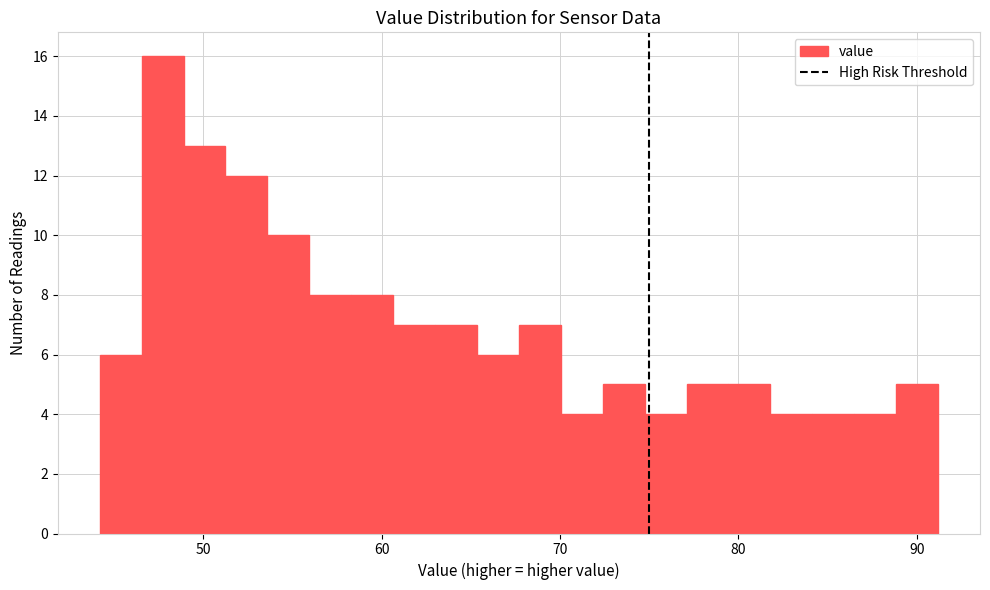

Read against the x-axis, roughly where is the centre of the tallest bar?

48